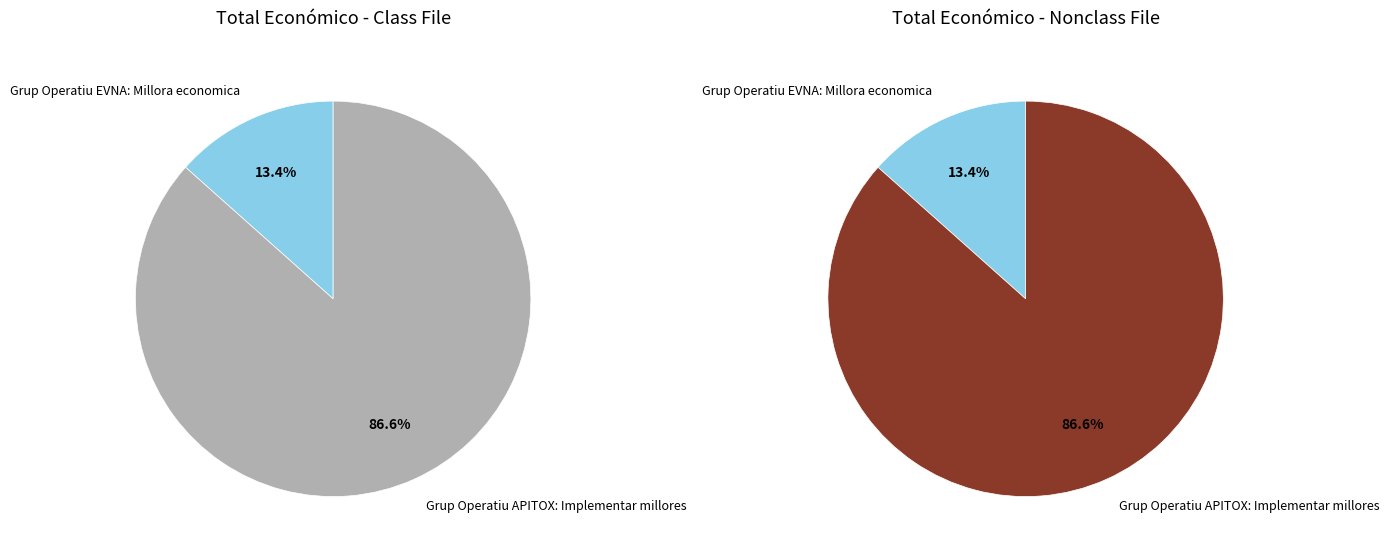

Which category has the biggest portion of the pie?

Grup Operatiu APITOX